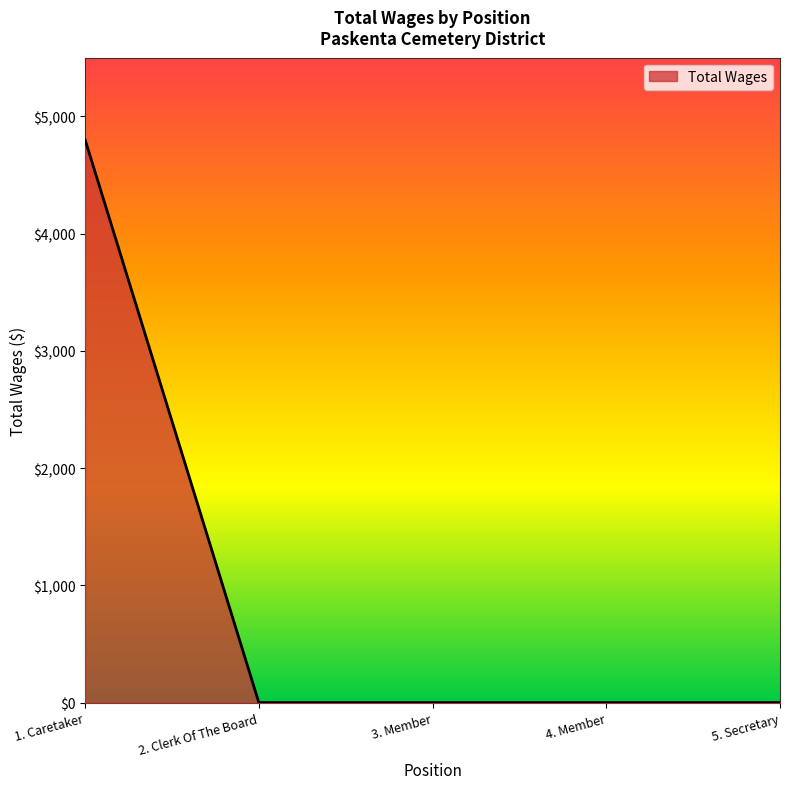

Which has a higher value, 1. Caretaker or 4. Member?

1. Caretaker